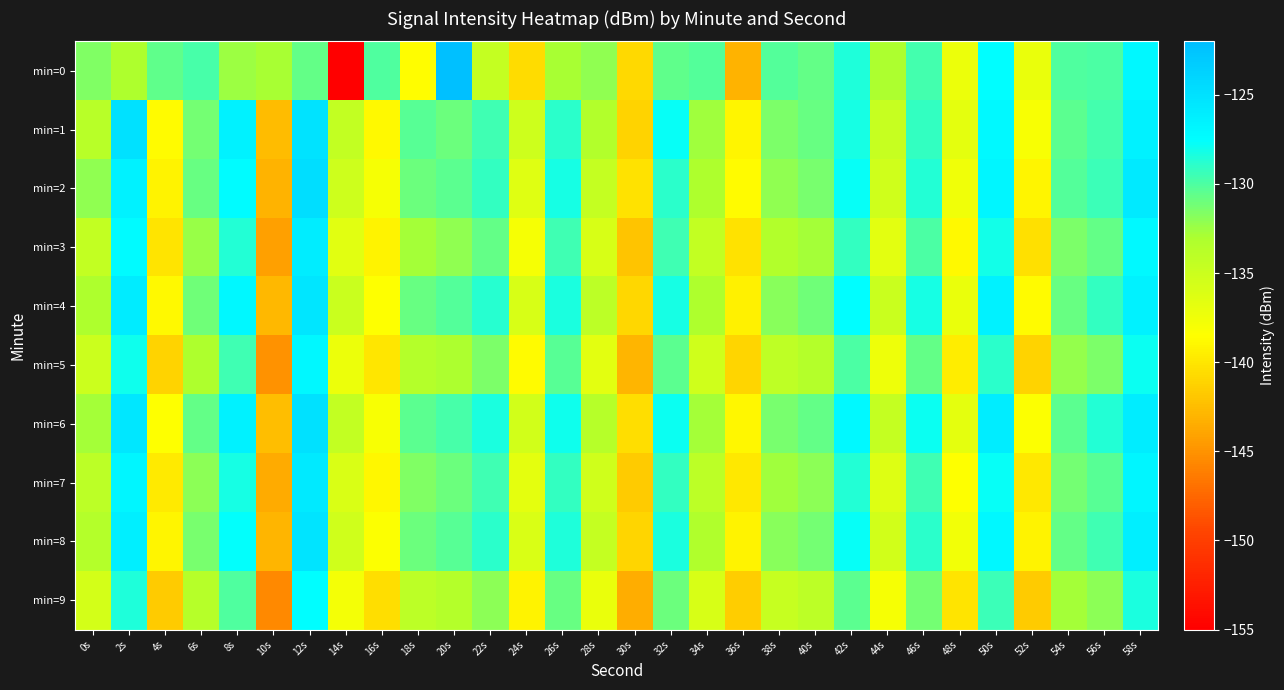

Which has a higher value, 12s or 44s?

12s